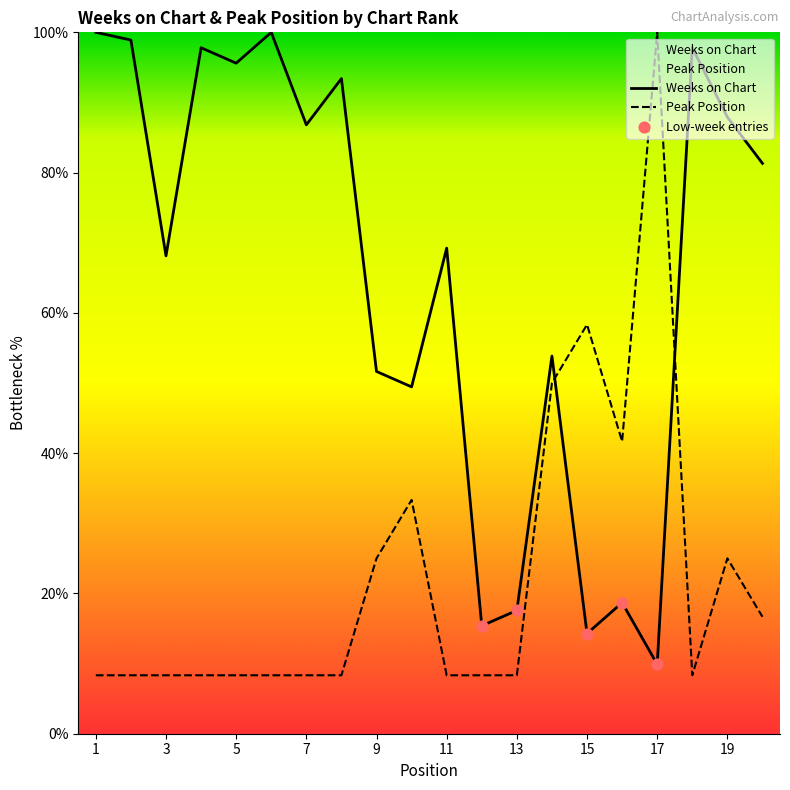

At how many categories does at least one series exceed 16?

19